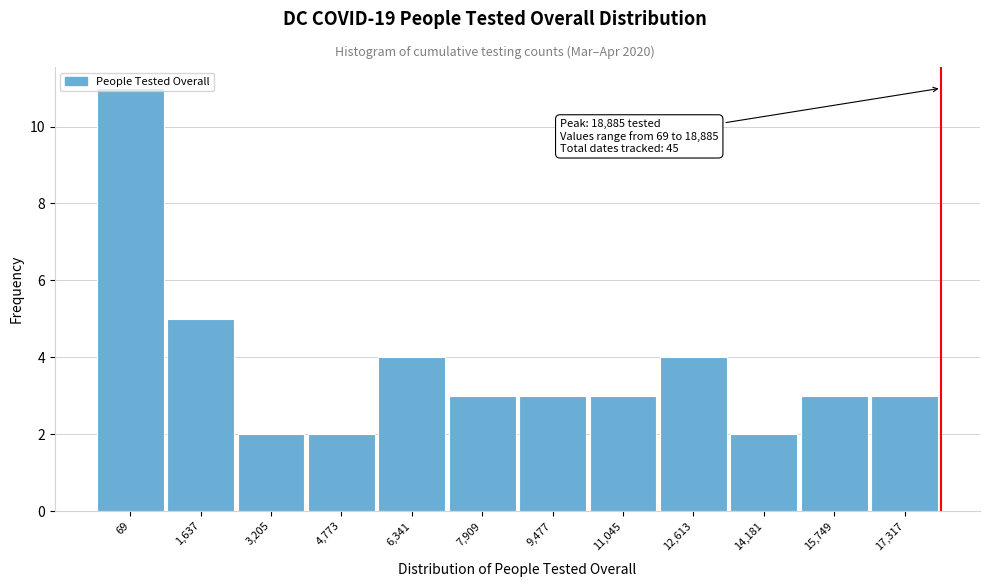

What is the greatest value displayed?

11